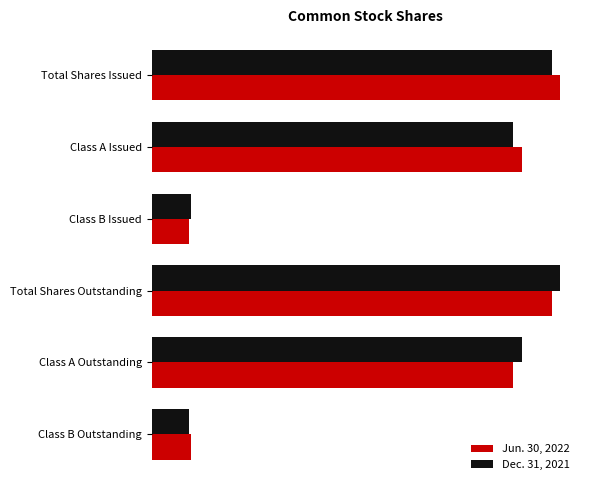

What is the value of the Jun. 30, 2022 bar at the 6th from the left?

65000000